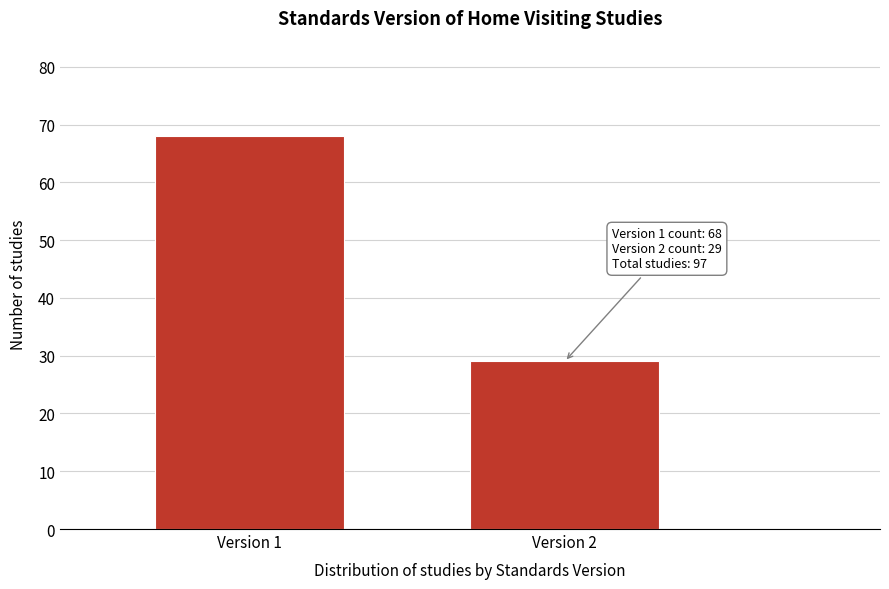

Reading left to right, transcribe all the data shown in this chart.

68	29